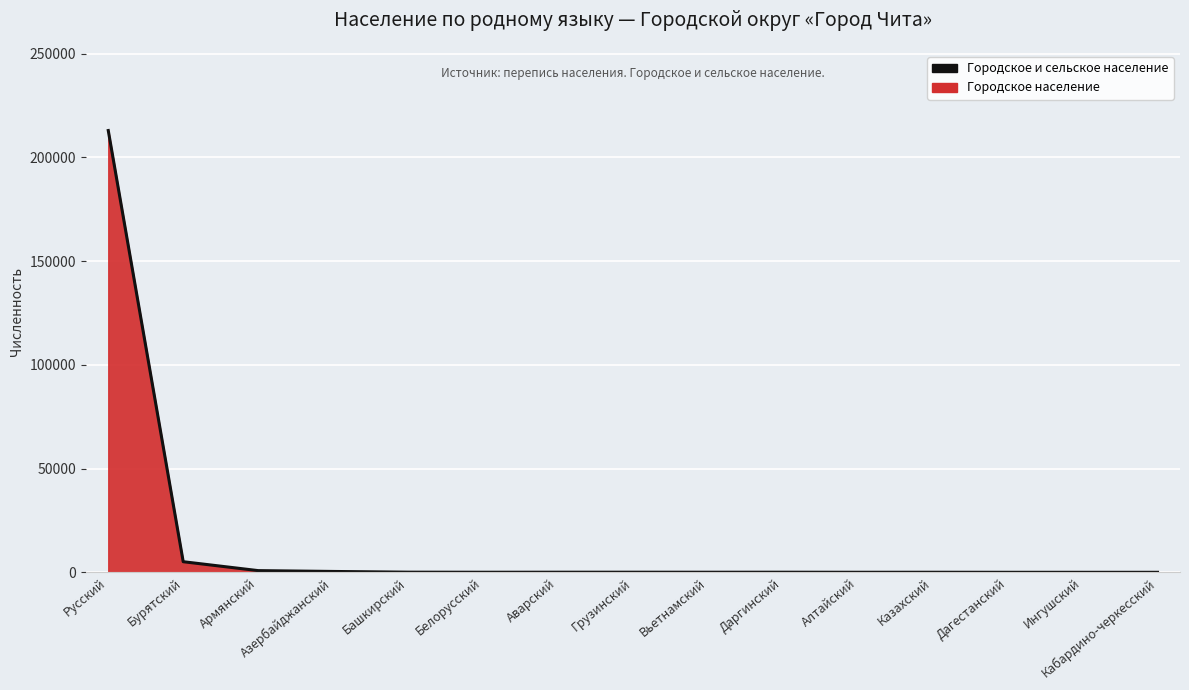

How many values are below 56?

7